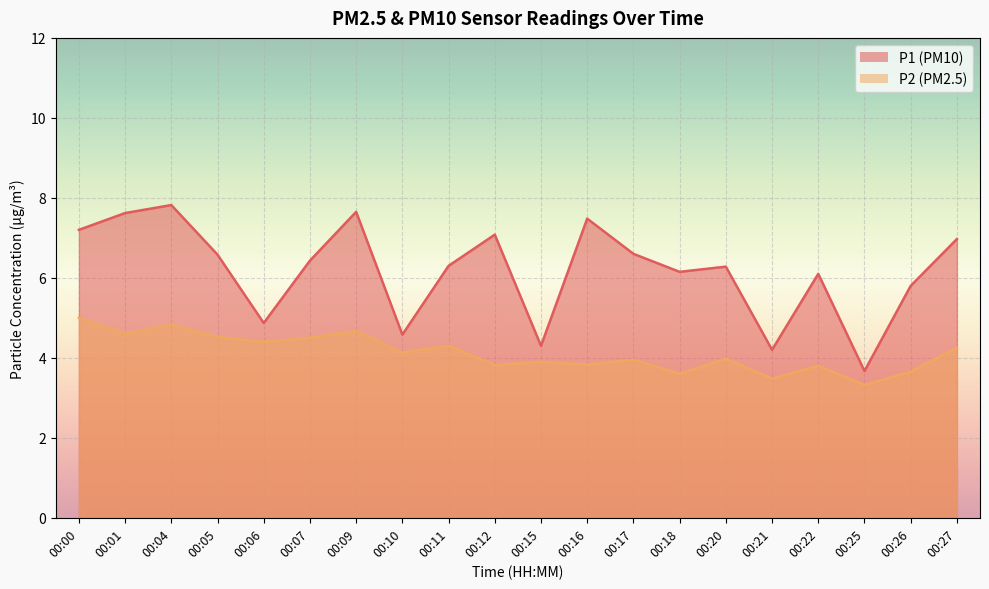

At how many categories does at least one series exceed 7?

6